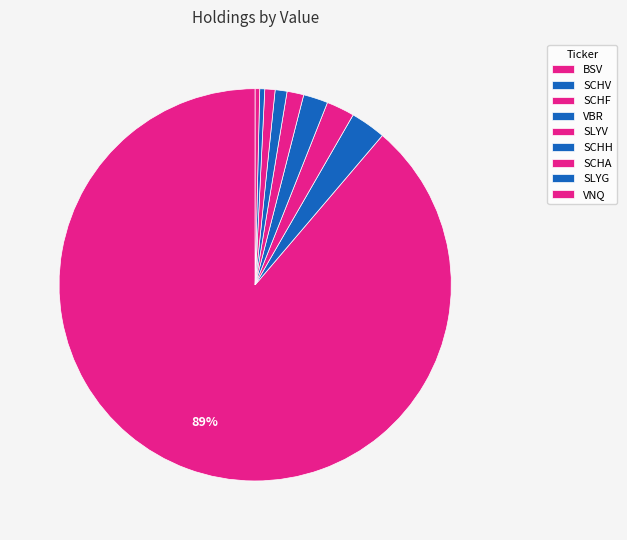

Combined, what portion of the pie is BSV and SLYV?

90.2%